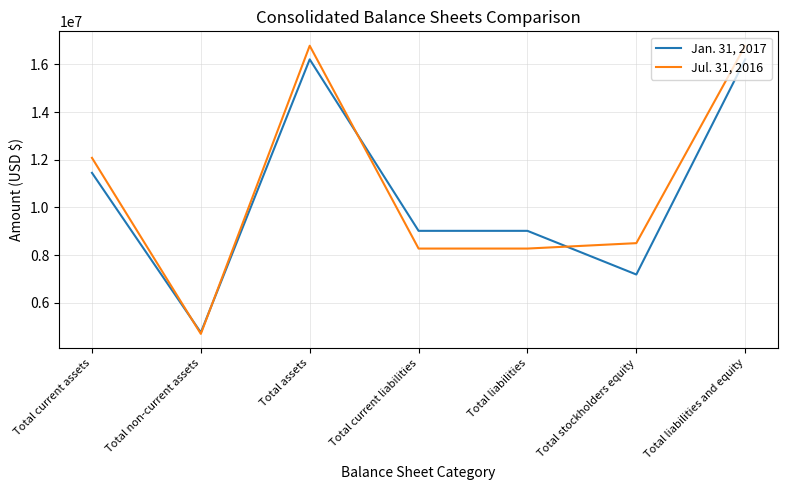

What is the smallest value displayed?

4699352